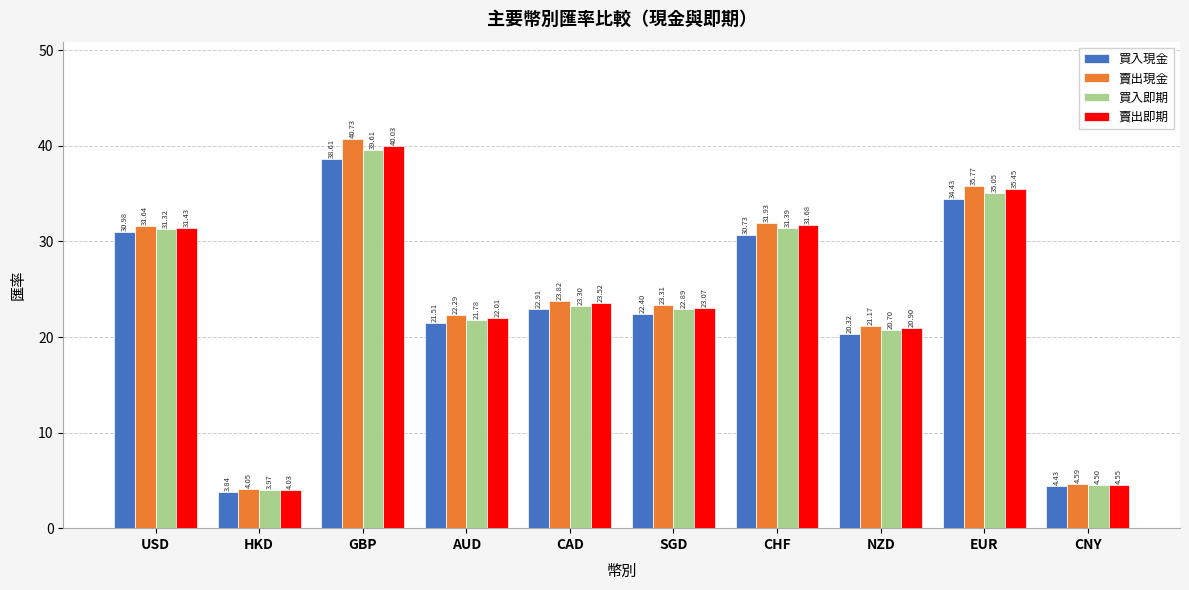

How many bars are there in total?

40